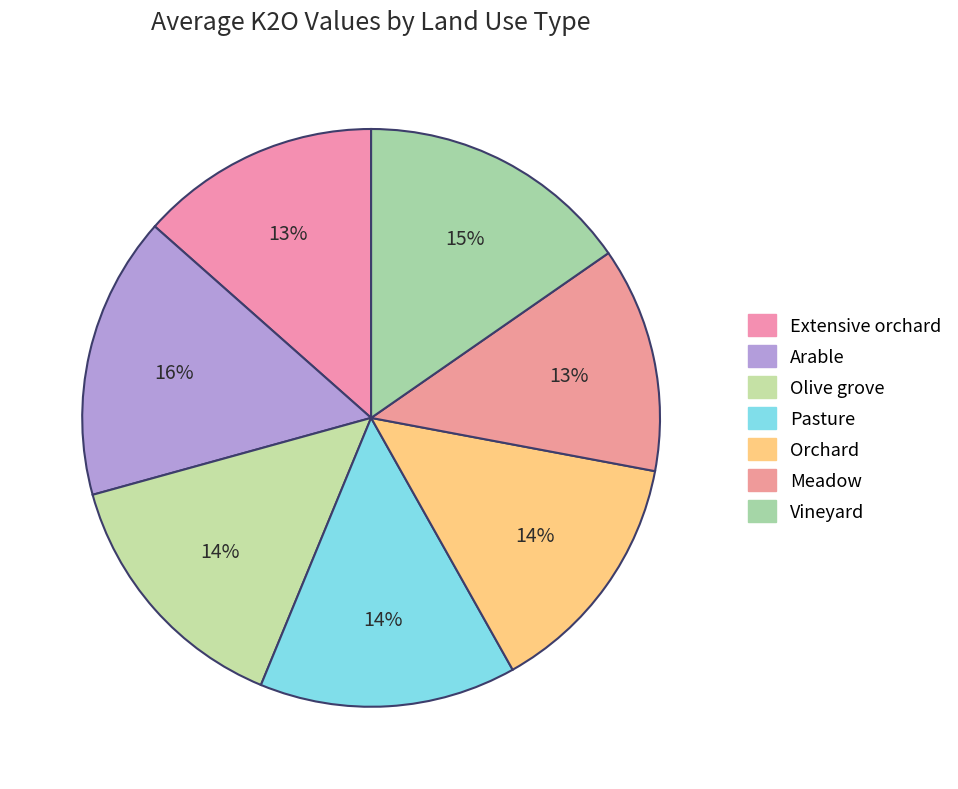

How many segments does this pie chart have?

7